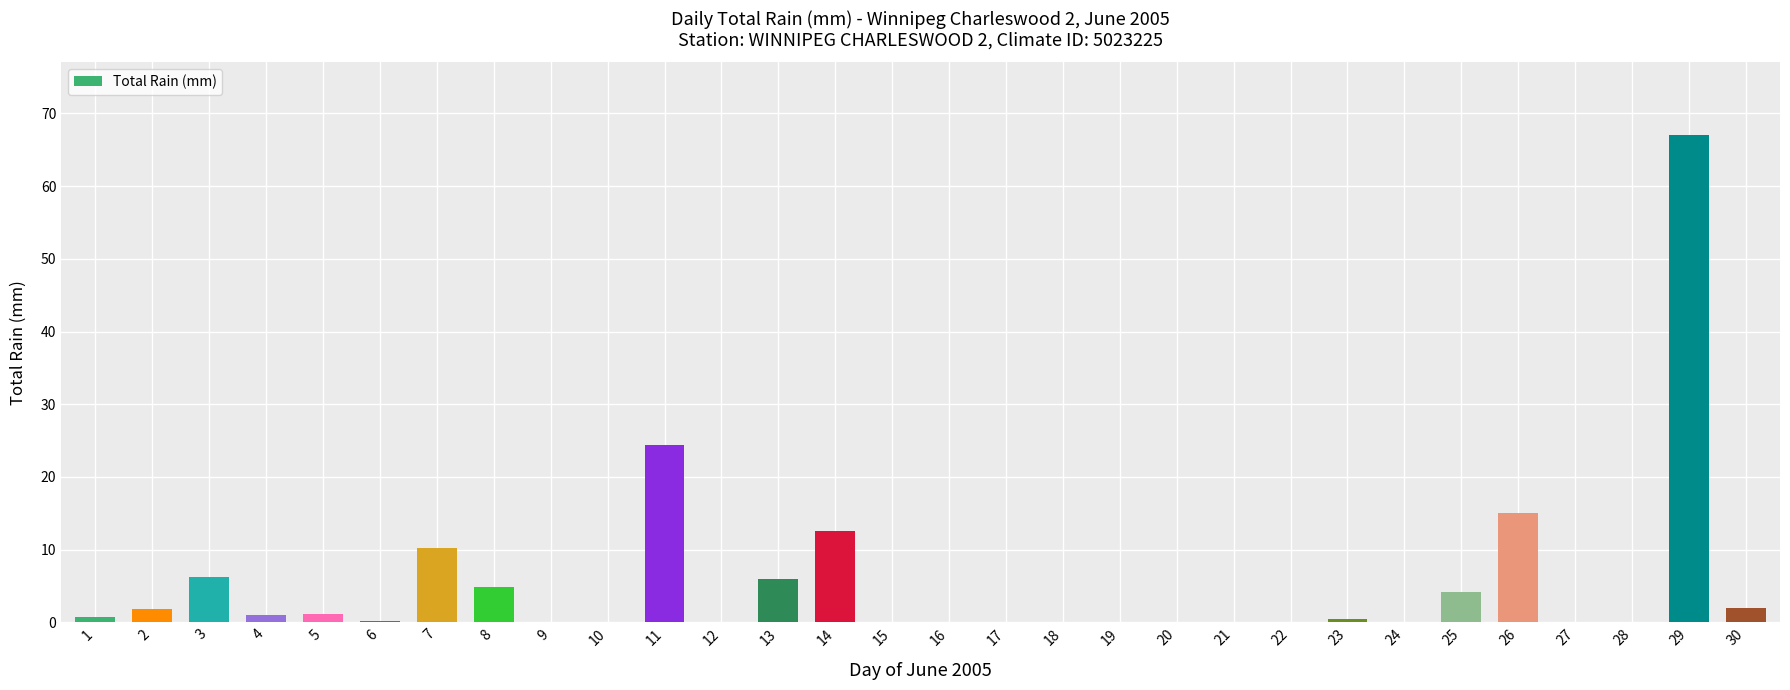

Which label corresponds to the largest value in the chart?

29